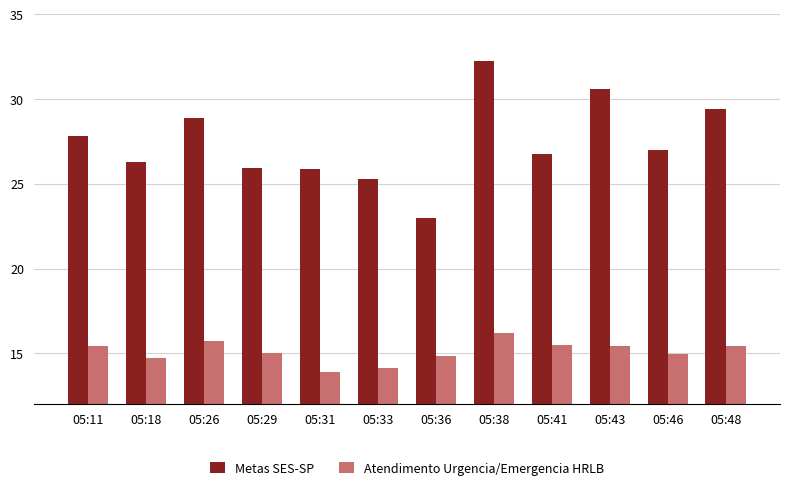

What are all the series names shown in the legend?

Metas SES-SP, Atendimento Urgencia/Emergencia HRLB